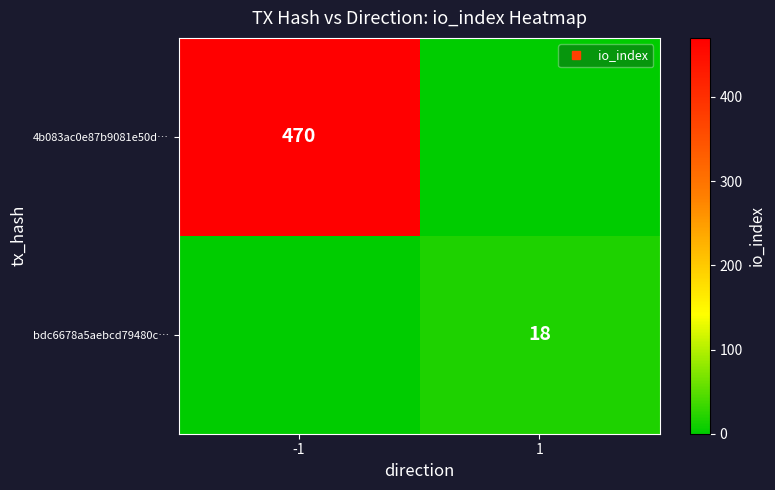

At which label does 4b083ac0e87b9081e50d… reach its minimum?

1